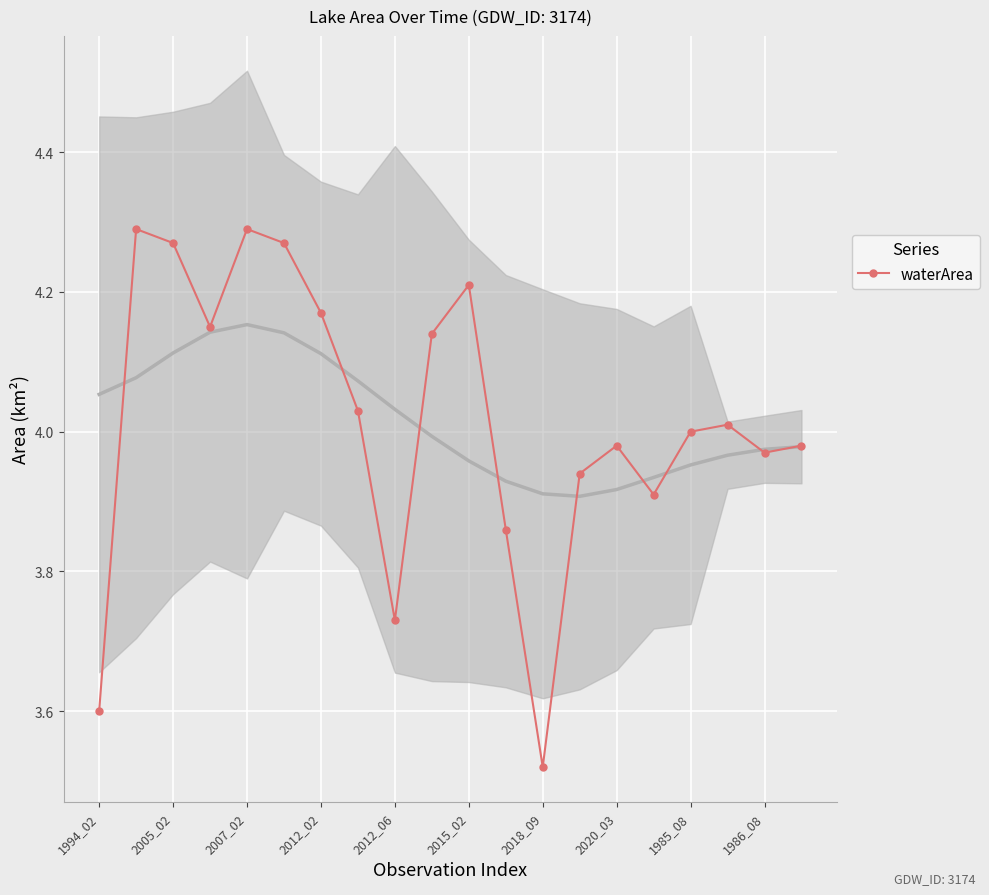

What is the minimum value shown in the chart?

3.5